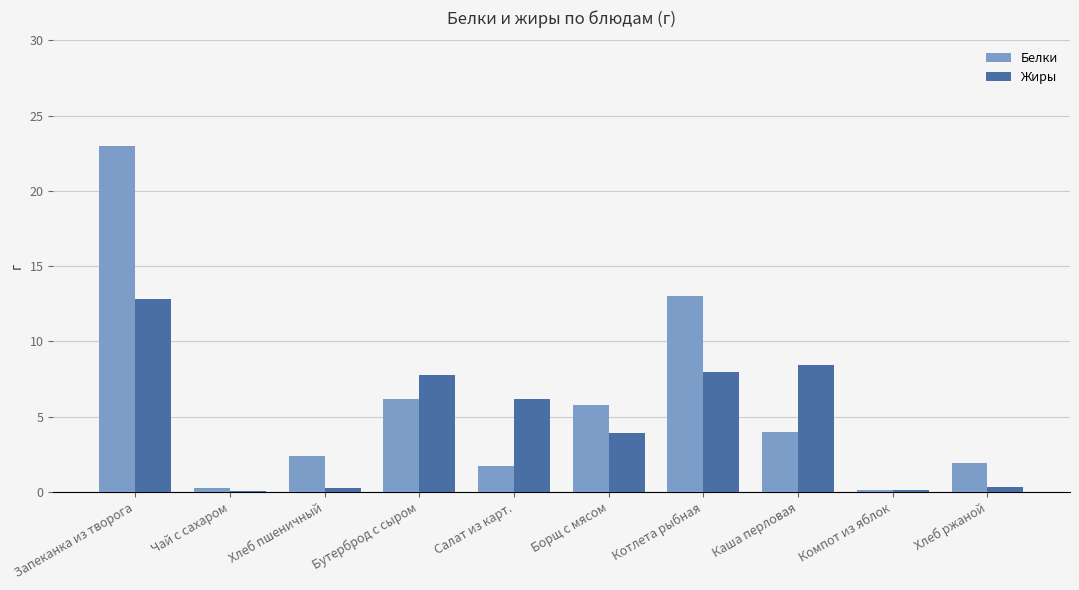

The Белки series shows 5.8 at Борщ с мясом. True or false?

True